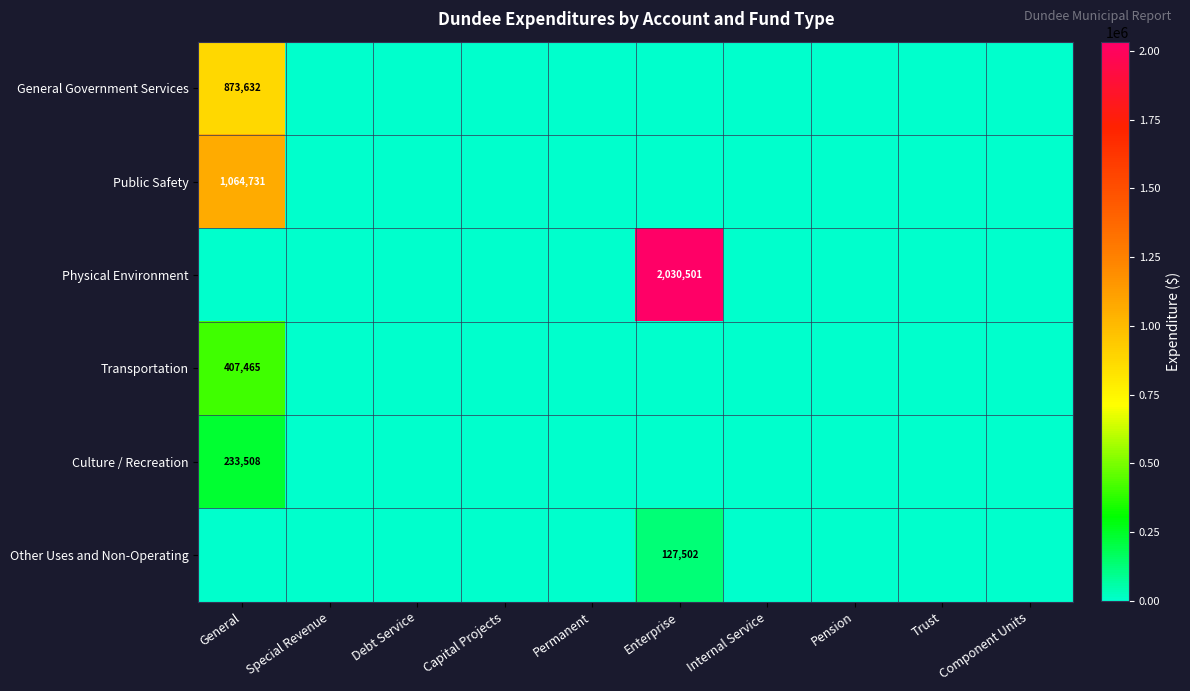

The Other Uses and Non-Operating series shows 186722 at Enterprise. True or false?

False